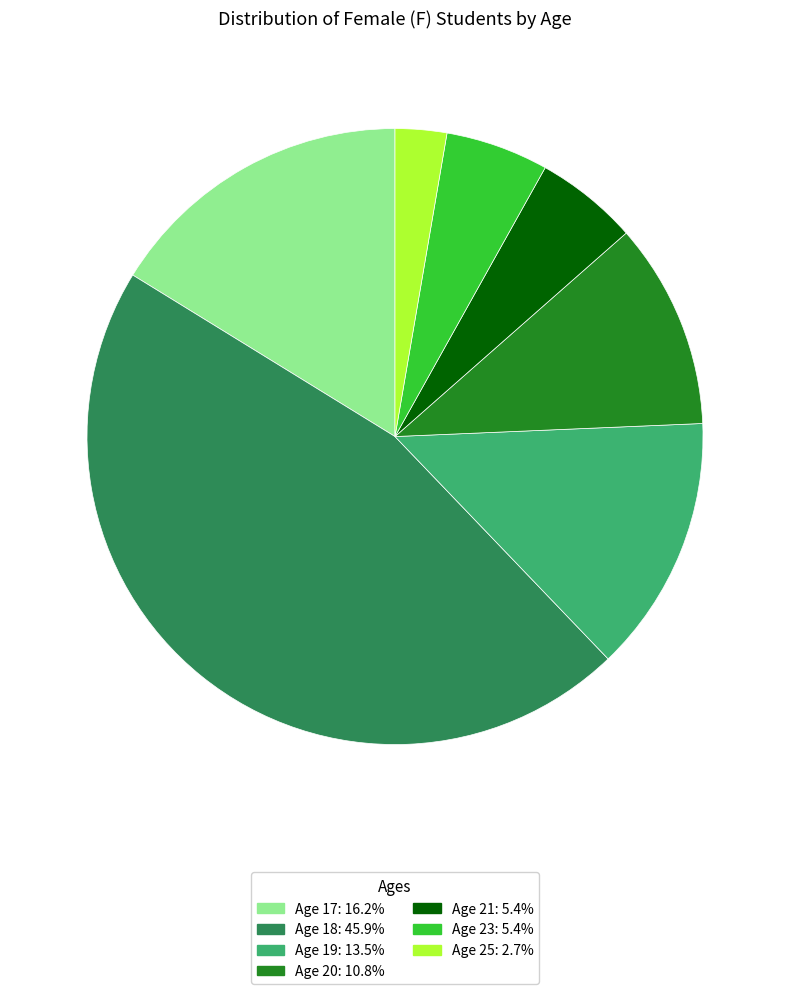

How many slices are in this pie chart?

7